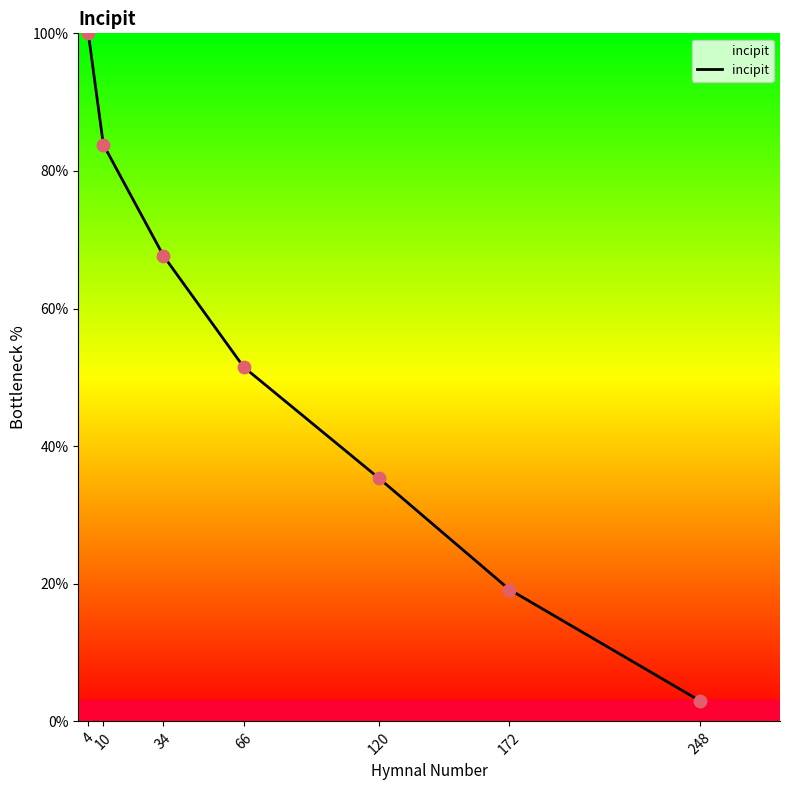

Which has a higher value, 120 or 66?

66